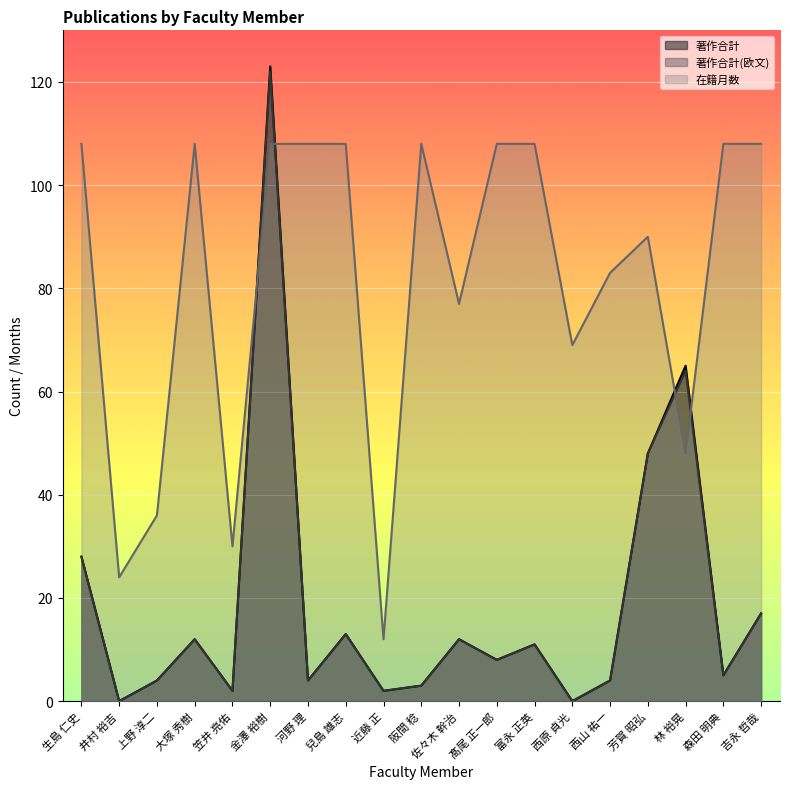

True or false: 著作合計 and 著作合計(欧文) cross at least once.

False